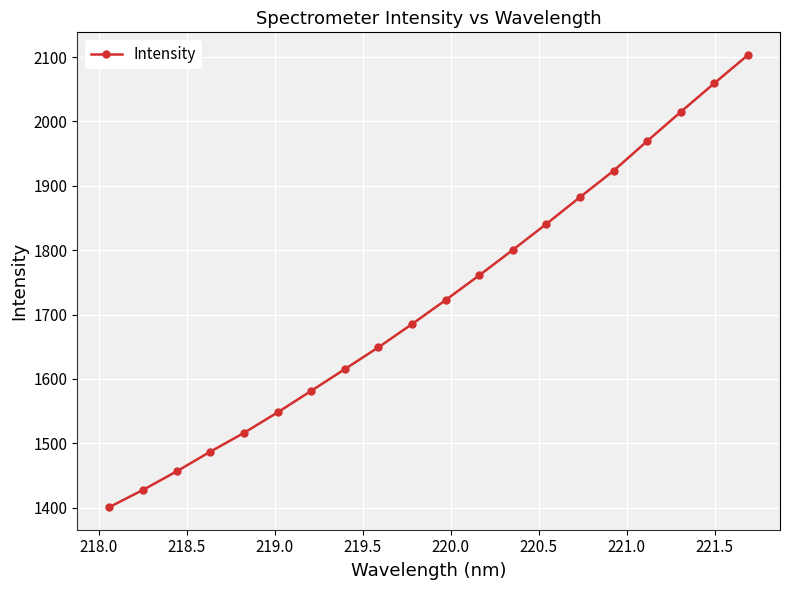

What is the difference between the maximum and minimum values?

702.2